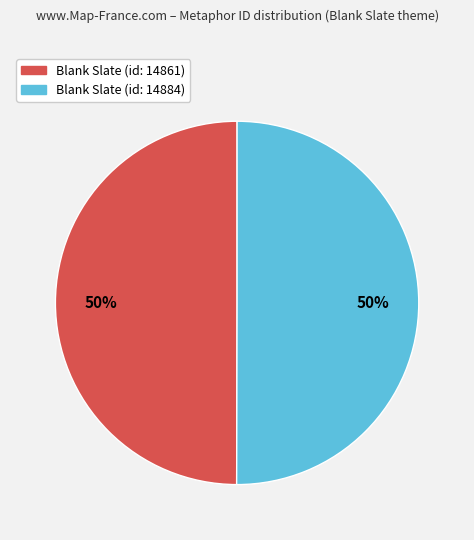

Is it true that Blank Slate (id: 14861) is 50% of the pie?

True